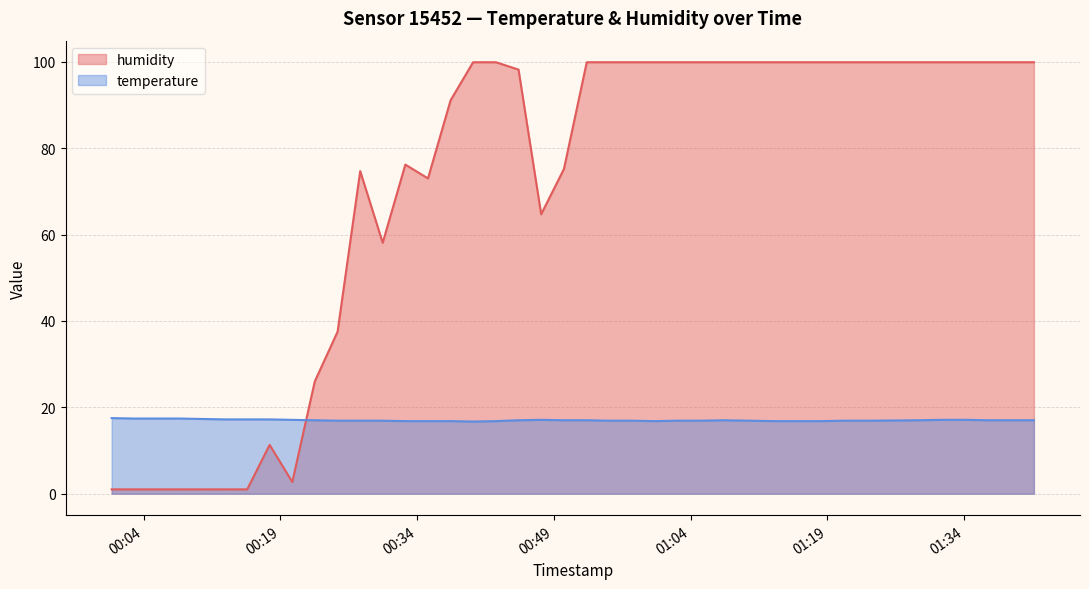

Does the chart display data point markers on the line(s)?

No